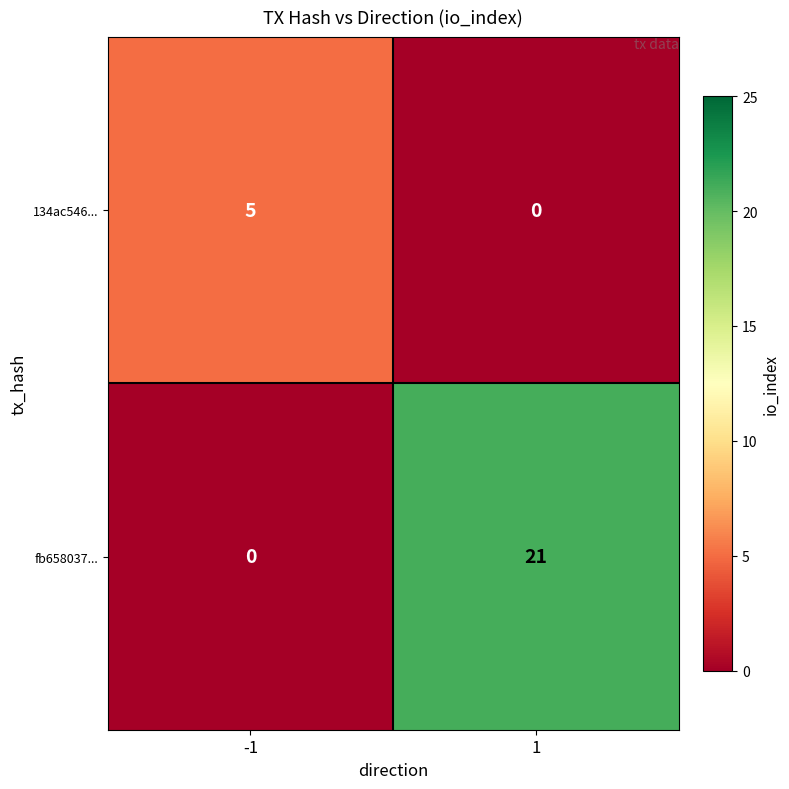

Rank the series at -1 from highest to lowest value.

134ac546..., fb658037...